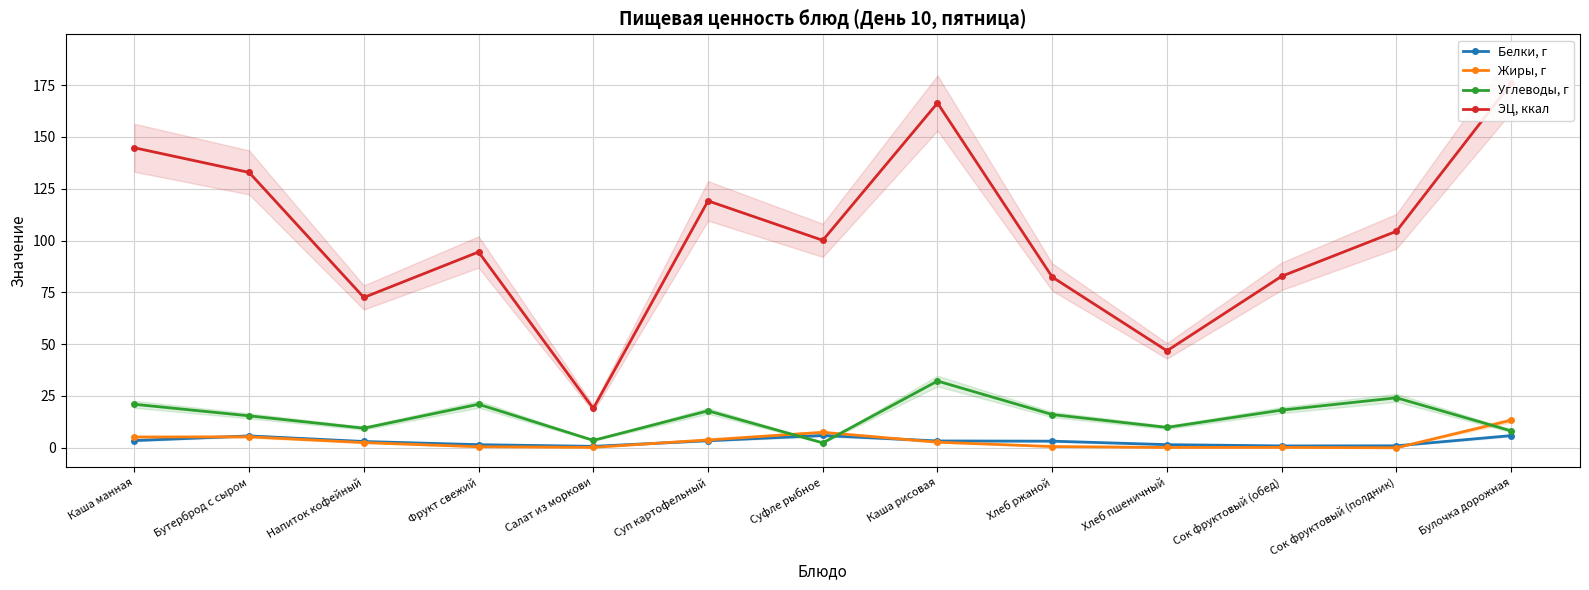

True or false: Жиры, г has more than 0 interior local peaks.

True